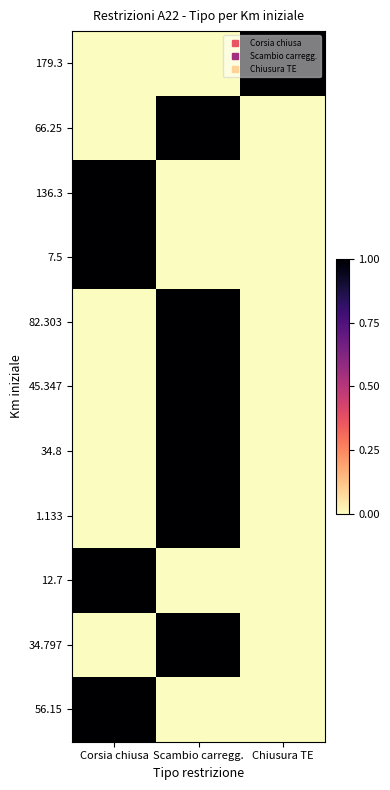

Reading left to right, what are all the values shown in this chart?

179.3: Corsia chiusa=0	Scambio carregg.=0	Chiusura TE=1
66.25: Corsia chiusa=0	Scambio carregg.=1	Chiusura TE=0
136.3: Corsia chiusa=1	Scambio carregg.=0	Chiusura TE=0
7.5: Corsia chiusa=1	Scambio carregg.=0	Chiusura TE=0
82.303: Corsia chiusa=0	Scambio carregg.=1	Chiusura TE=0
45.347: Corsia chiusa=0	Scambio carregg.=1	Chiusura TE=0
34.8: Corsia chiusa=0	Scambio carregg.=1	Chiusura TE=0
1.133: Corsia chiusa=0	Scambio carregg.=1	Chiusura TE=0
12.7: Corsia chiusa=1	Scambio carregg.=0	Chiusura TE=0
34.797: Corsia chiusa=0	Scambio carregg.=1	Chiusura TE=0
56.15: Corsia chiusa=1	Scambio carregg.=0	Chiusura TE=0